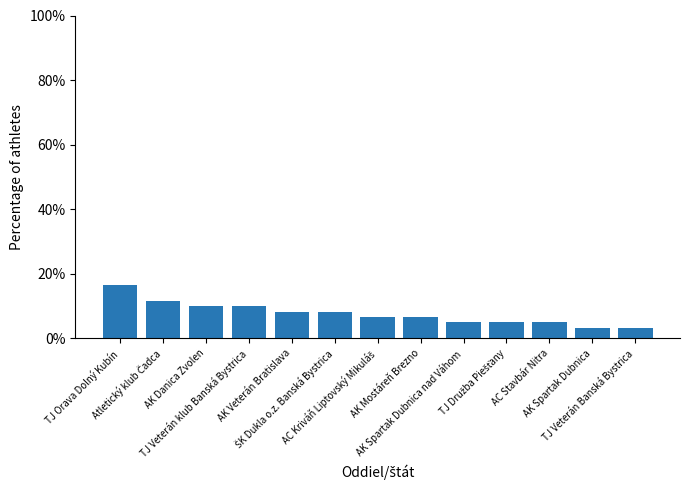

The chart shows a value of 10.0 at TJ Veterán klub Banská Bystrica. True or false?

True